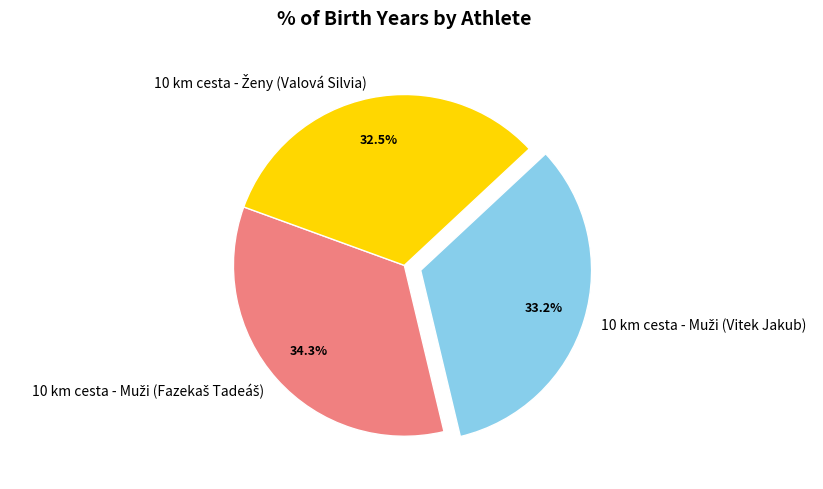

Is there a majority slice in this chart?

No